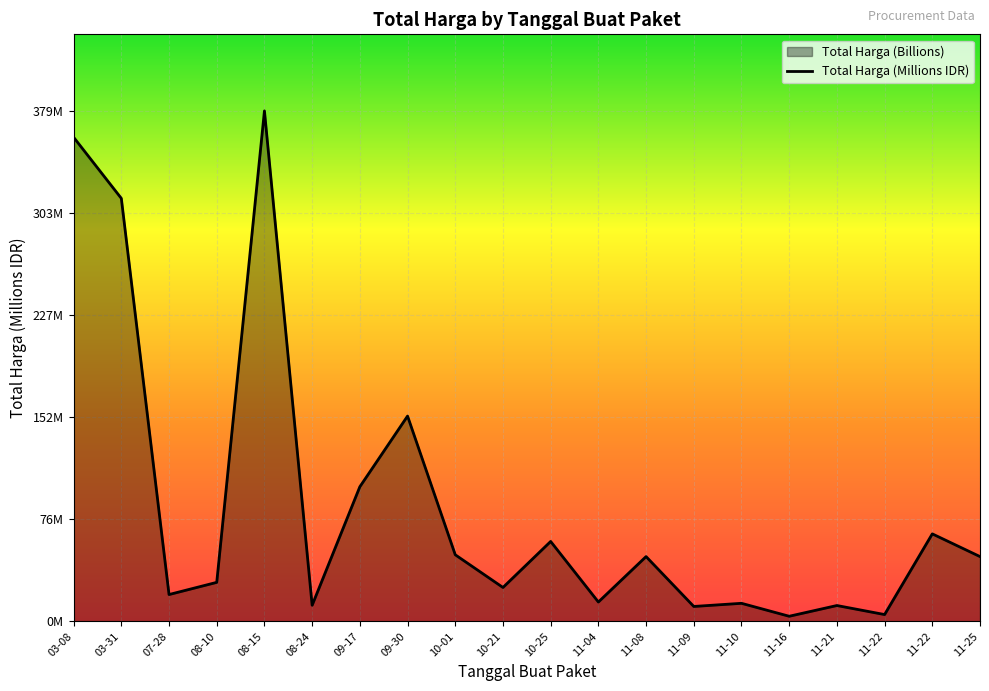

Reading left to right, what are all the values shown in this chart?

03-08=359.5	03-31=314.1	07-28=19.9	08-10=29.0	08-15=379.1	08-24=12.0	09-17=100.0	09-30=152.5	10-01=49.5	10-21=25.2	10-25=59.4	11-04=14.4	11-08=48.1	11-09=11.1	11-10=13.4	11-16=3.8	11-21=11.8	11-22=5.1	11-22=65.0	11-25=48.1